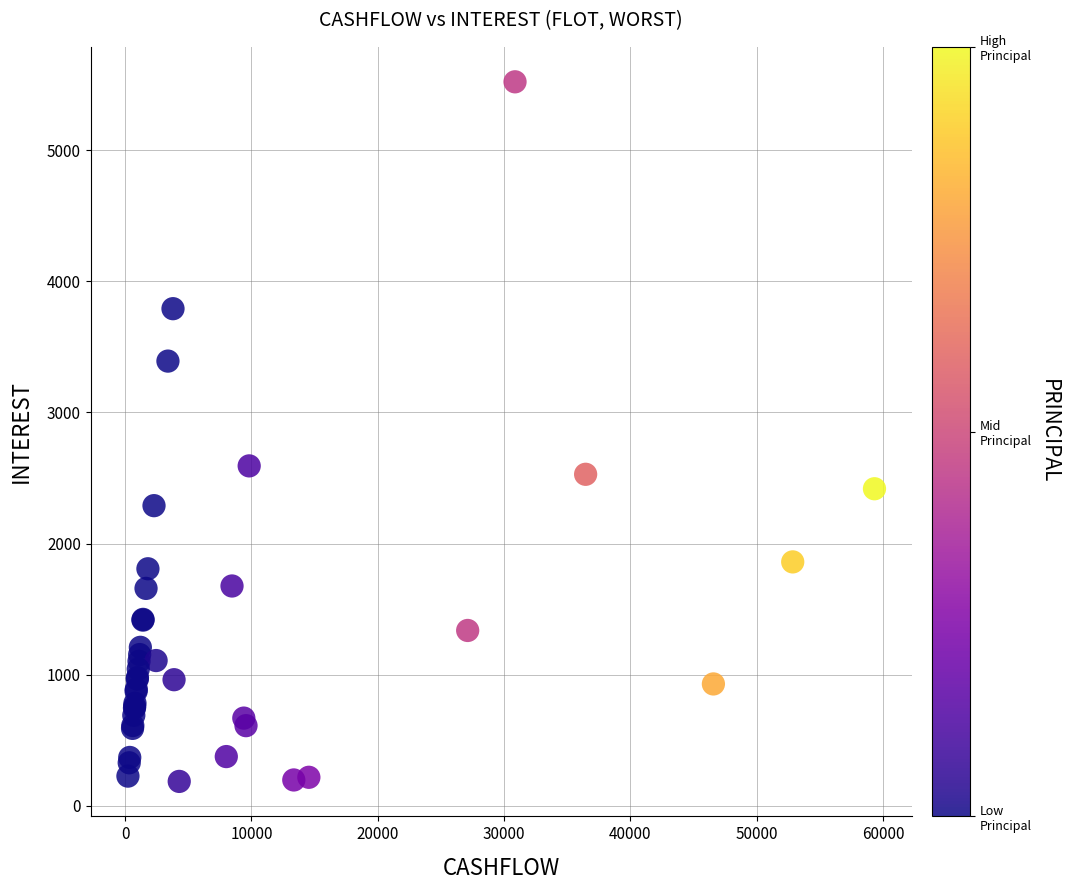

What Y value in the scatter plot is closest to 2854?

2592.4